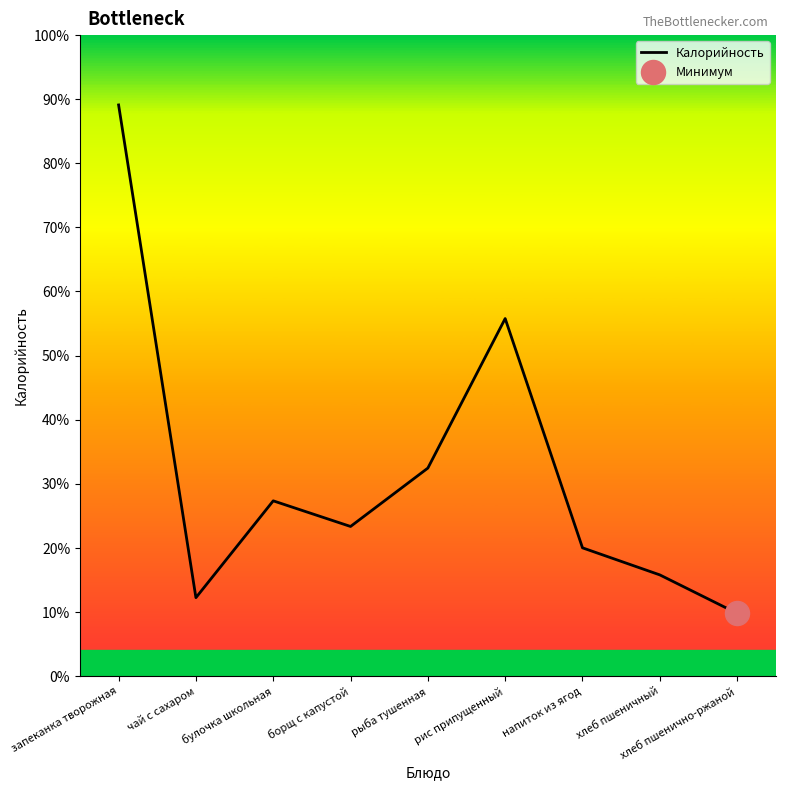

Which has a higher value, рис припущенный or хлеб пшеничный?

рис припущенный